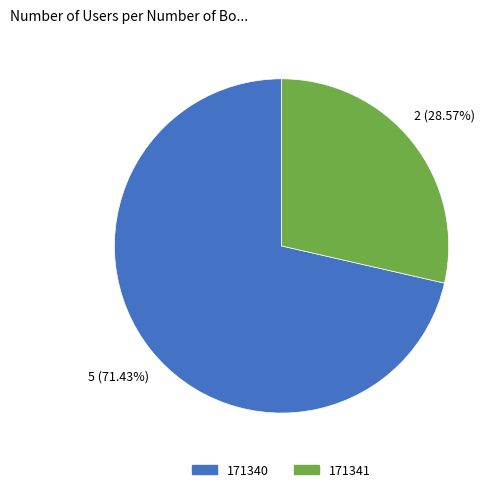

To the nearest percent, what is the combined percentage of 171341 and 171340?

100%